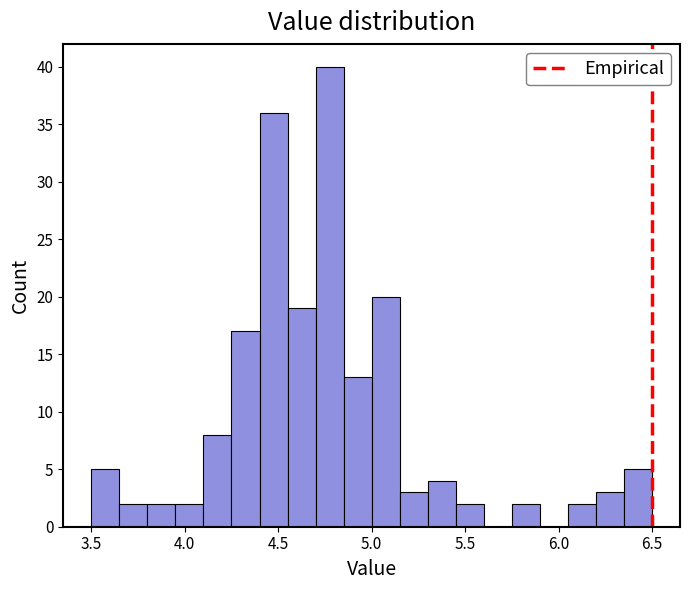

Read against the x-axis, roughly where is the centre of the tallest bar?

4.80